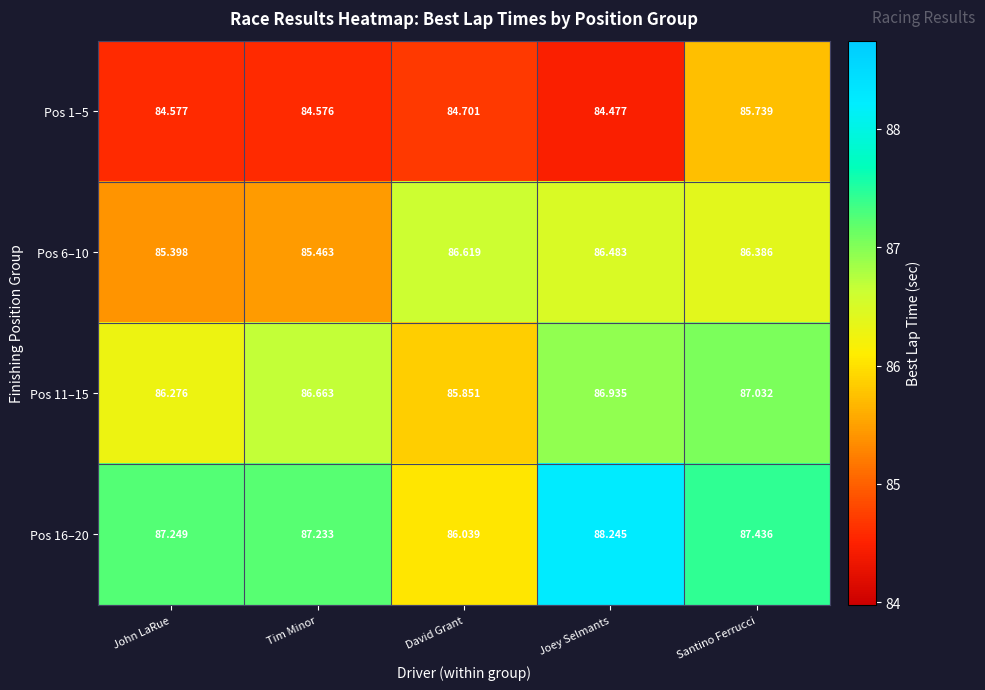

Where does the Pos 11–15 series first go above 86?

John LaRue